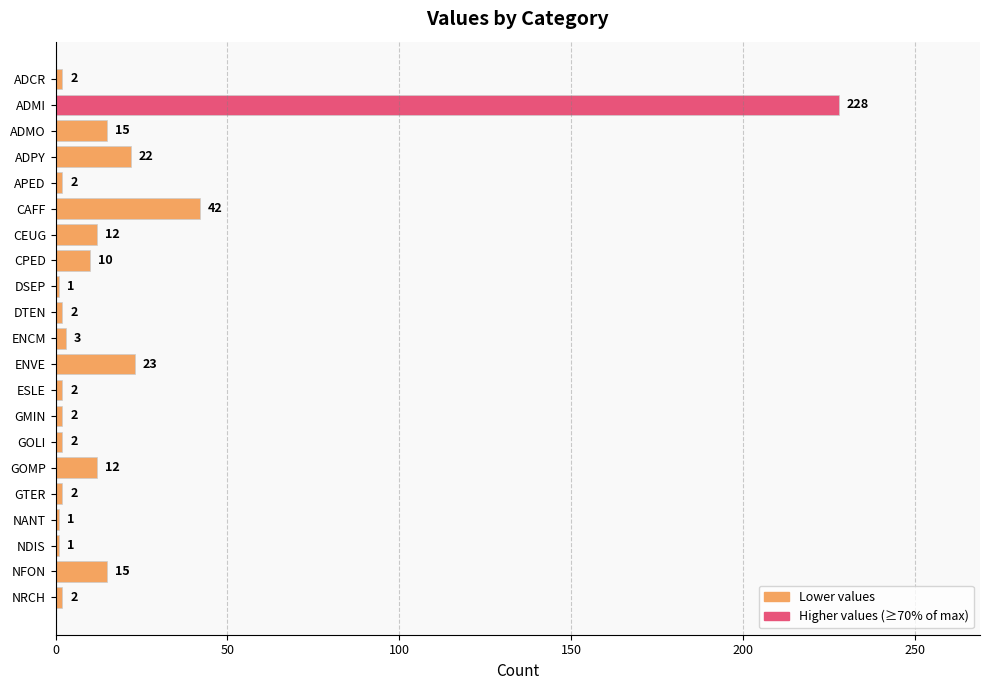

At which category does the chart reach its peak across all series?

ADMI